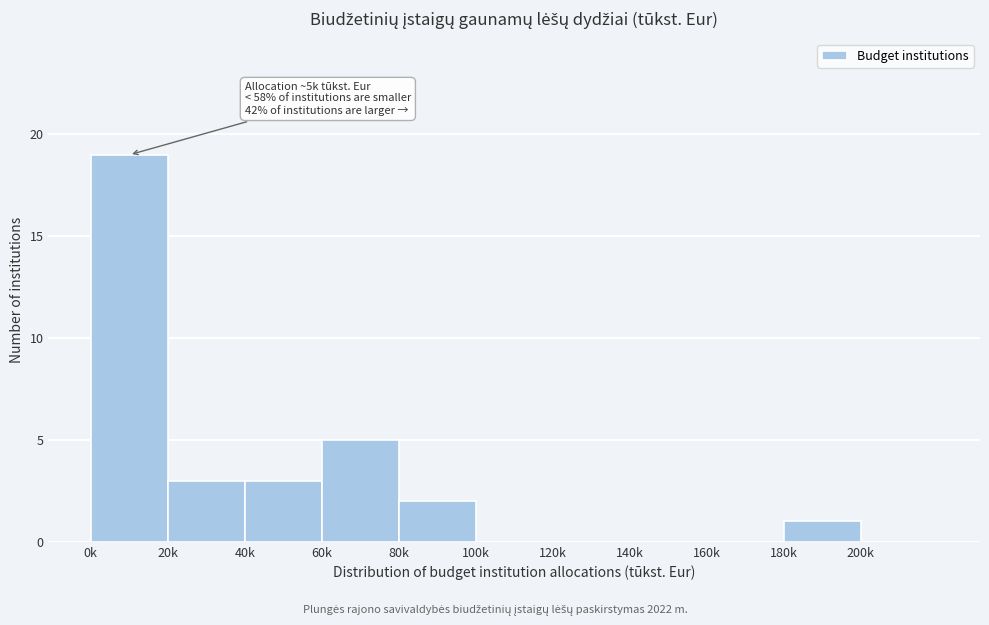

Reading right to left, extract all data points from this chart.

200k=0	180k=1	160k=0	140k=0	120k=0	100k=0	80k=2	60k=5	40k=3	20k=3	0k=19